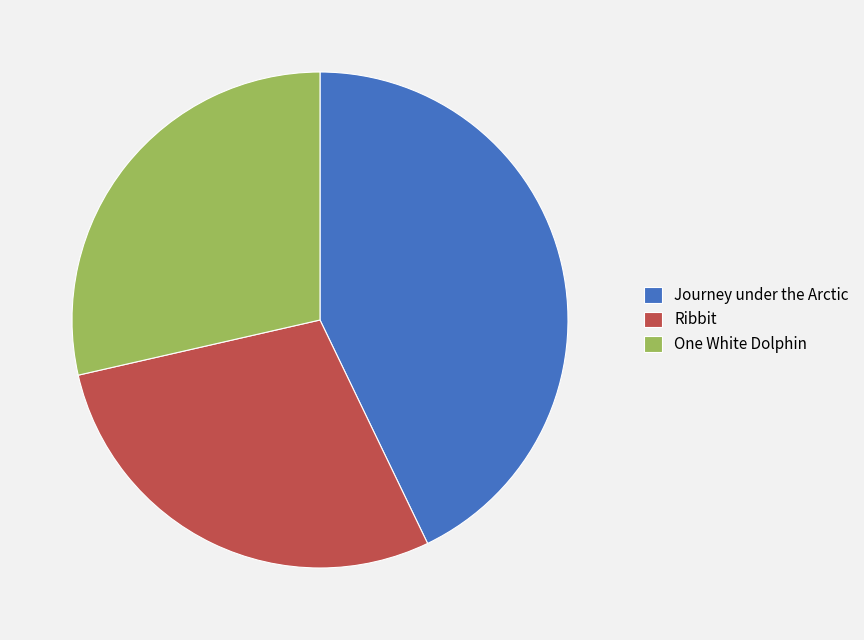

Which slice is the largest?

Journey under the Arctic